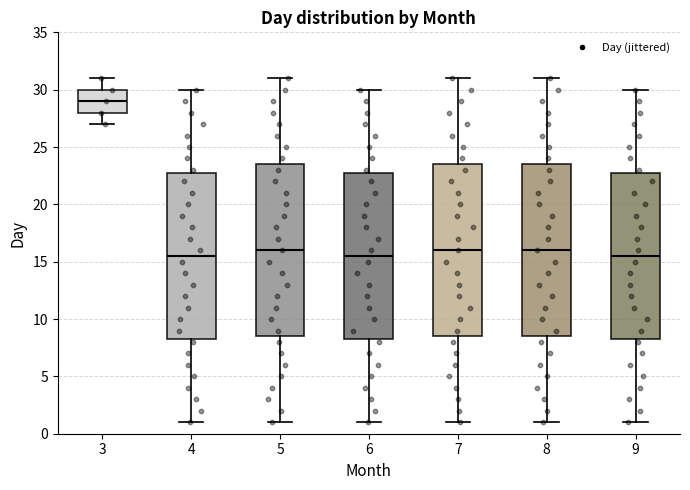

Where does the lower whisker of the box at x = 3 end on the y-axis? The values are not printed on the chart, so give them approximately, as read against the axis.

27.0